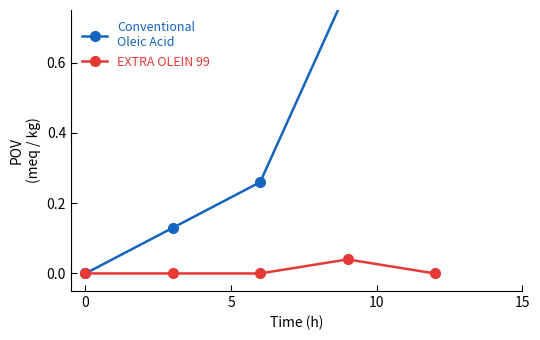

What is the difference between the highest and lowest values at 10?

0.8